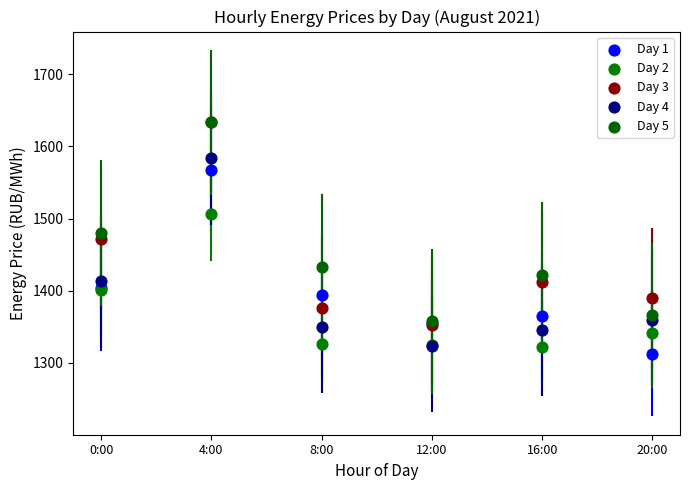

What are all the series names shown in the legend?

Day 1, Day 2, Day 3, Day 4, Day 5